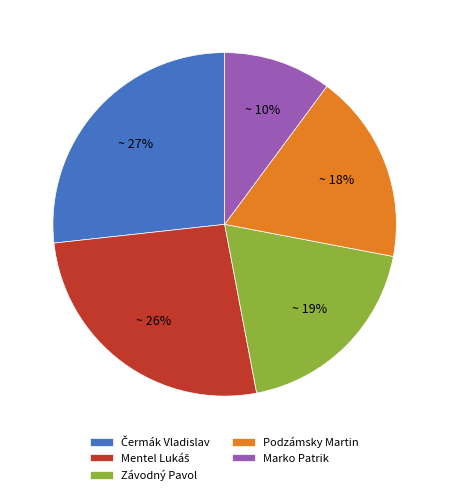

What is the smallest slice in the pie chart?

Marko Patrik